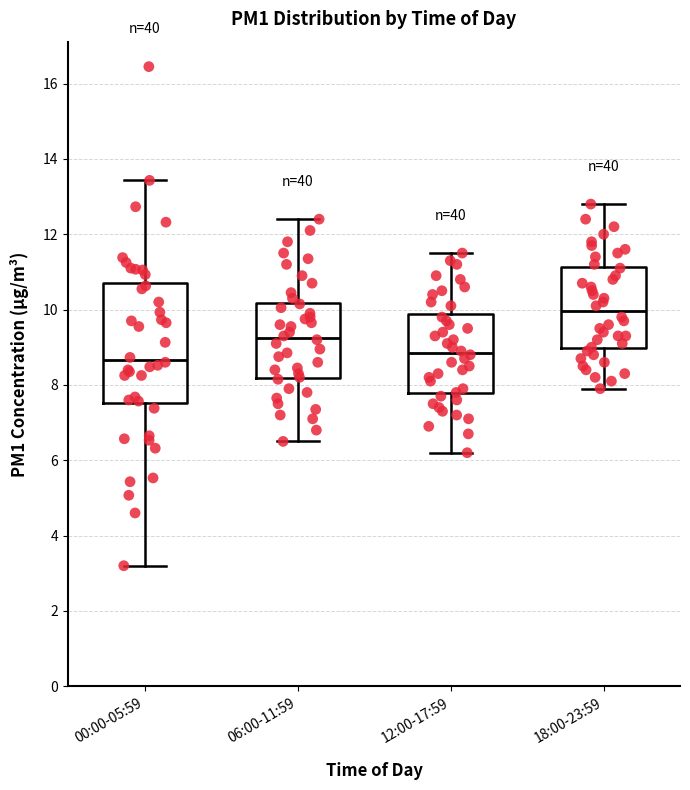

Reading left to right, transcribe this box plot: for each box, give where its median line is, the range the box spans, and where its two whiskers end, as read against the y-axis. The values are not printed on the chart, so give them approximately, as read against the axis.

00:00-05:59: median 8.6, box 7.6 to 10.8, whiskers 3.2 to 13.4
06:00-11:59: median 9.2, box 8.2 to 10.2, whiskers 6.6 to 12.4
12:00-17:59: median 8.8, box 7.8 to 9.8, whiskers 6.2 to 11.6
18:00-23:59: median 10.0, box 9.0 to 11.2, whiskers 8.0 to 12.8